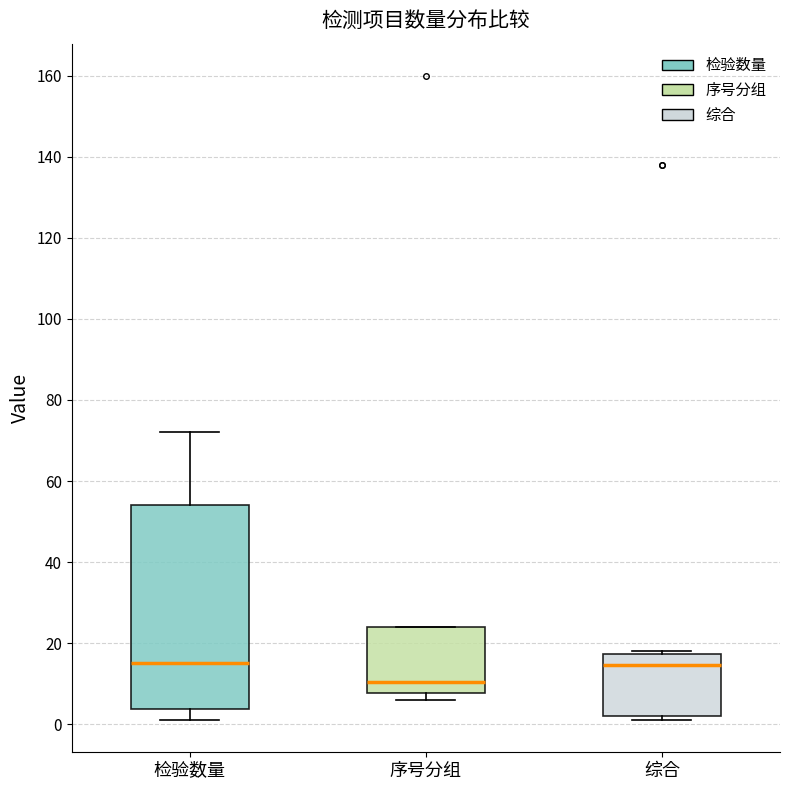

Reading left to right, read every box against the y-axis: the position of its median line, the range the box covers, and the ends of its whiskers. The values are not printed on the chart, so give them approximately, as read against the axis.

检验数量: median 16, box 4 to 54, whiskers 2 to 72
序号分组: median 10, box 8 to 24, whiskers 6 to 24
综合: median 14, box 2 to 18, whiskers 2 (just below the box's lower edge) to 18 (just above the box's upper edge)